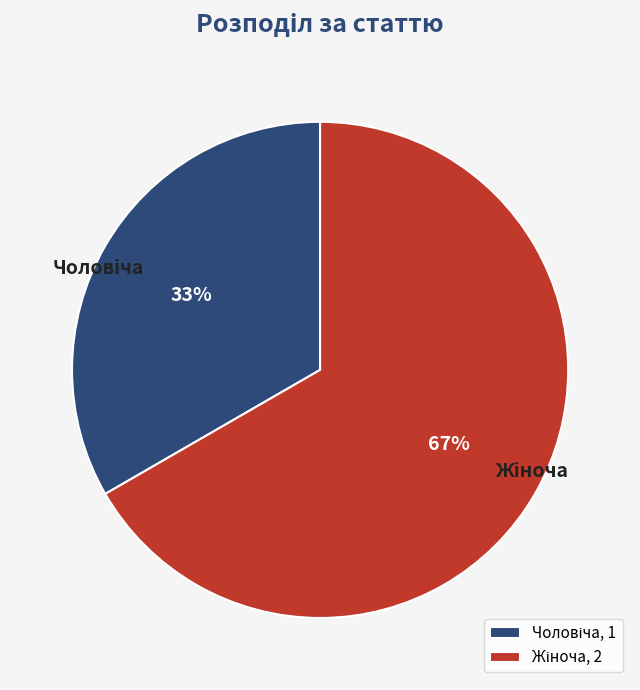

Does any single category account for the majority?

Yes